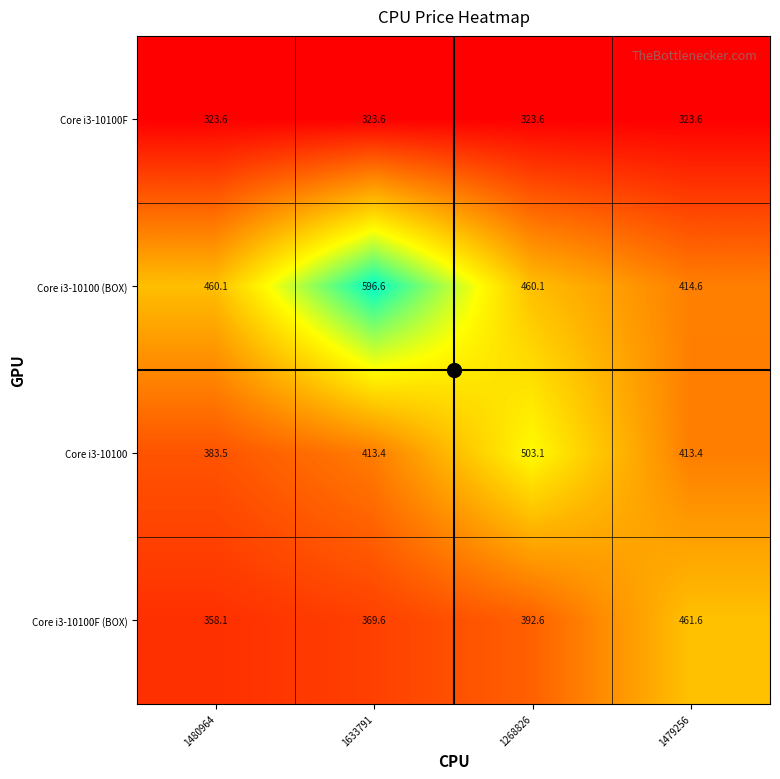

Rank the series at 1479256 from lowest to highest value.

Core i3-10100F, Core i3-10100, Core i3-10100 (BOX), Core i3-10100F (BOX)